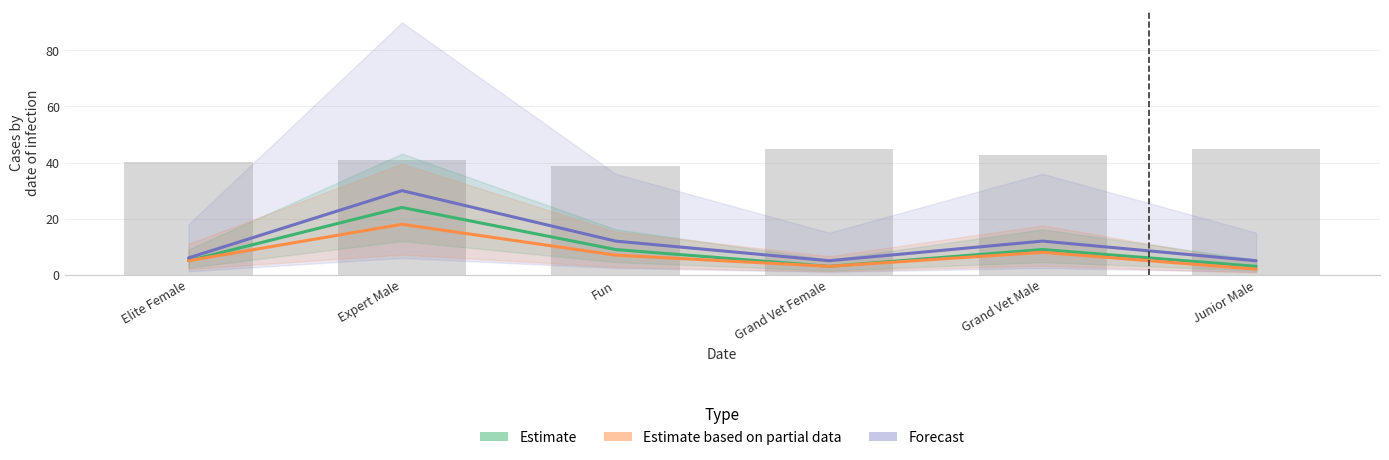

Reading left to right, extract all data points from this chart.

Estimate: Elite Female=5	Expert Male=24	Fun=9	Grand Vet Female=3	Grand Vet Male=9	Junior Male=3
Estimate based on partial data: Elite Female=5	Expert Male=18	Fun=7	Grand Vet Female=3	Grand Vet Male=8	Junior Male=2
Forecast: Elite Female=6	Expert Male=30	Fun=12	Grand Vet Female=5	Grand Vet Male=12	Junior Male=5